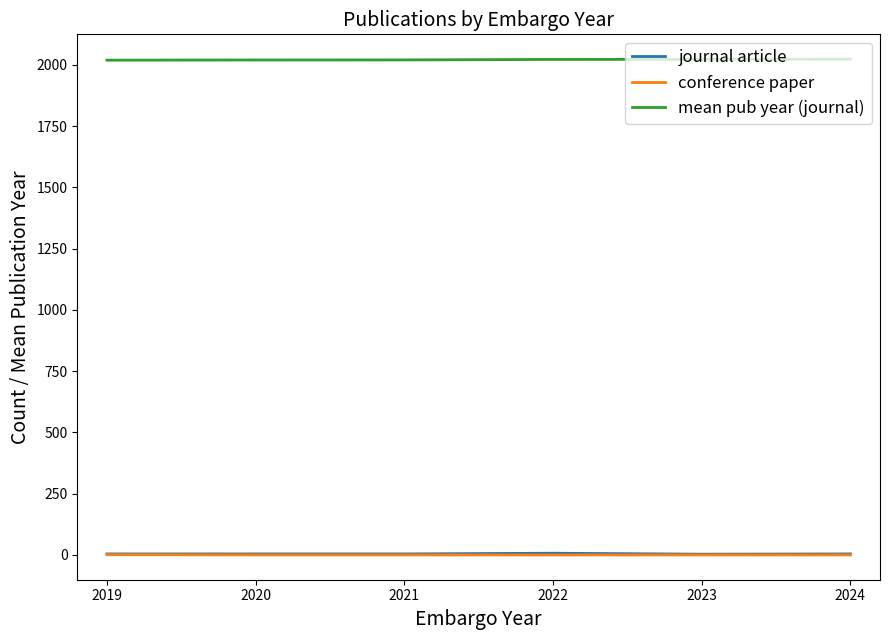

True or false: journal article and conference paper intersect in this chart.

False